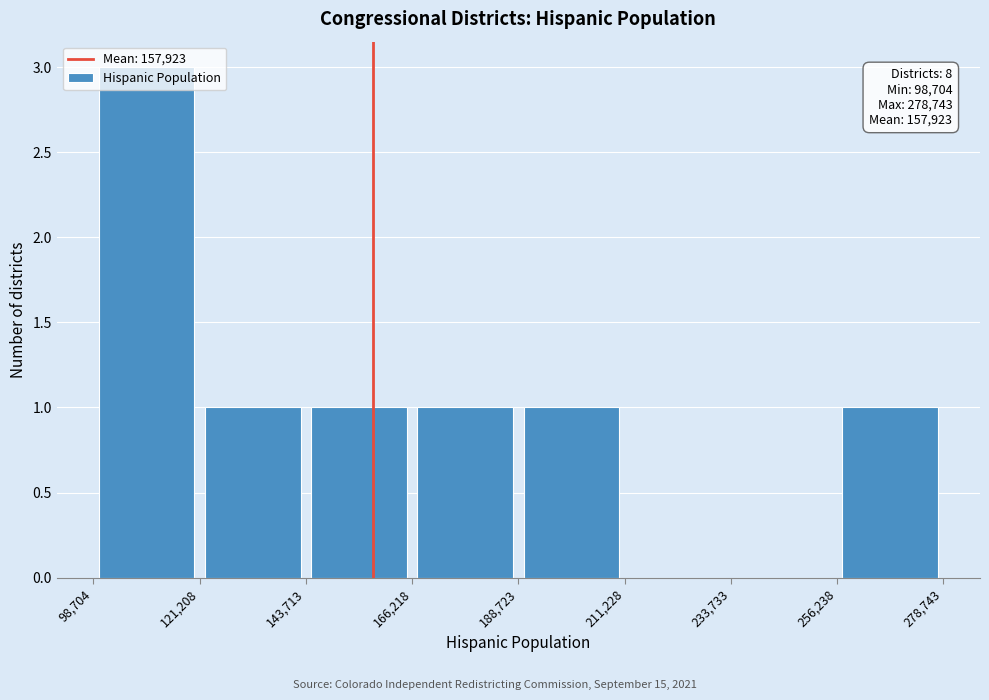

Which range on the x-axis has the tallest bar?

98,704 to 121,208